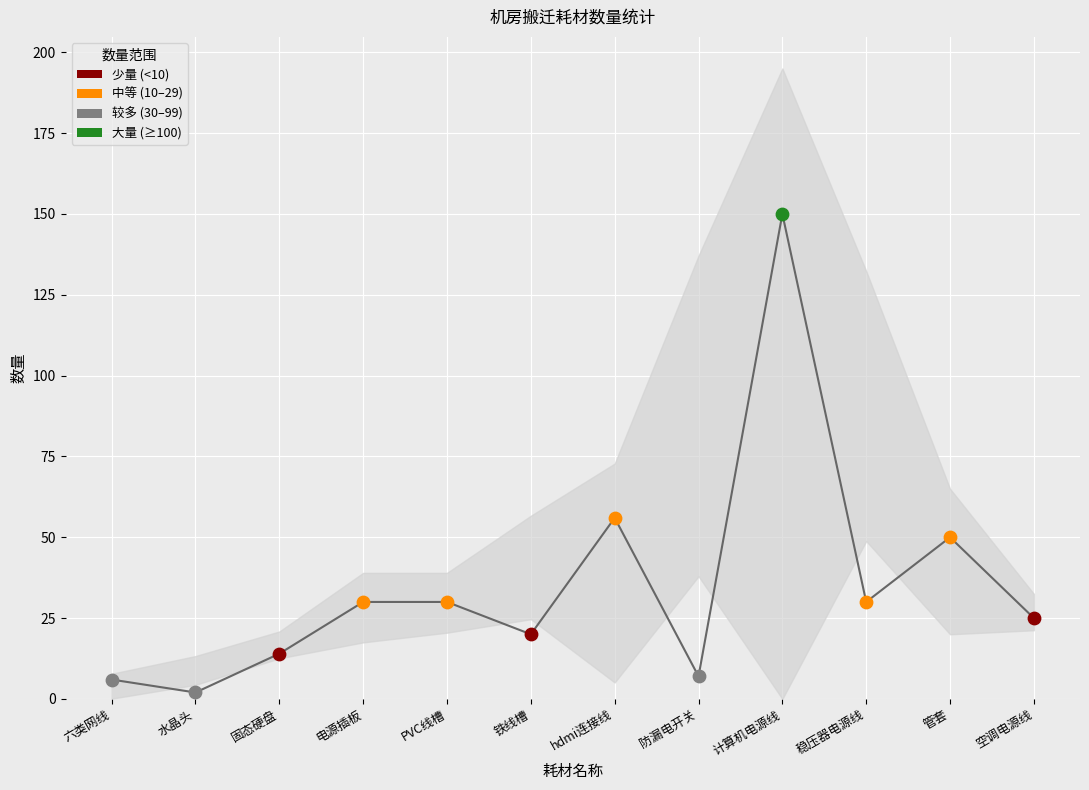

What is the ratio of the value at 稳压器电源线 to the value at 防漏电开关?

4.3